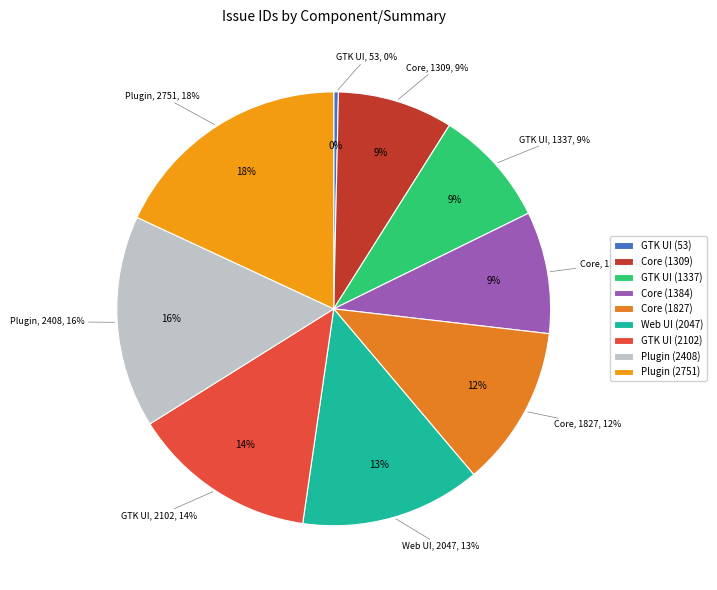

To the nearest percent, what is the difference between the GTK UI (1337) and GTK UI (2102) slice percentages?

5%